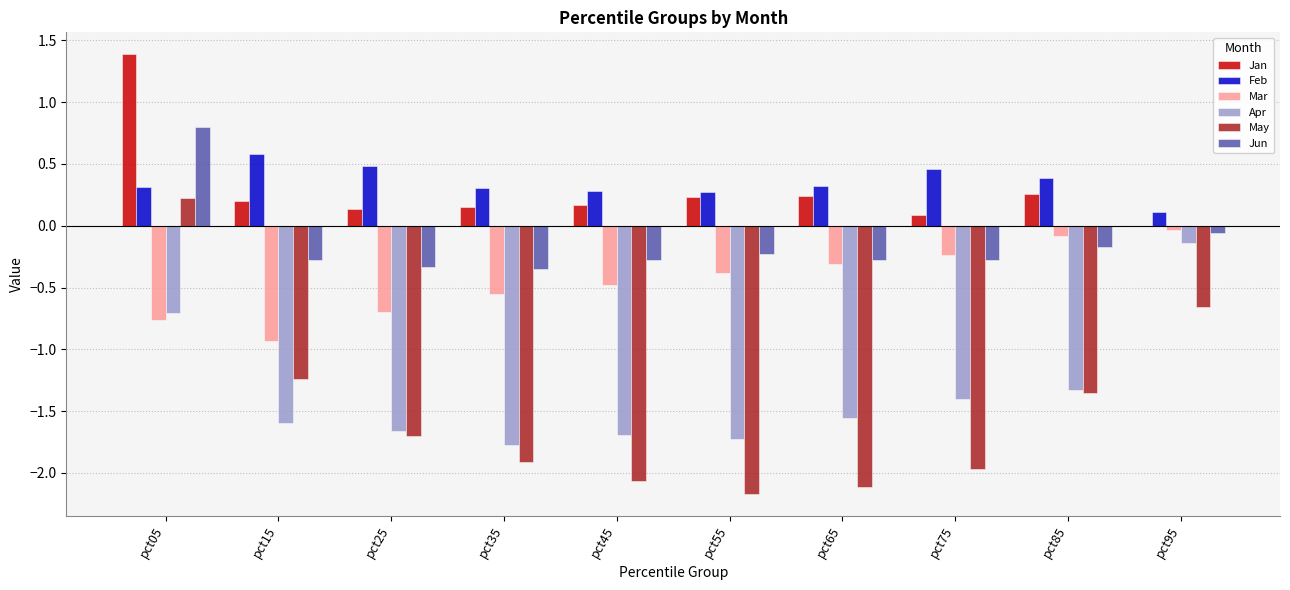

At which label does Apr reach its peak?

pct95